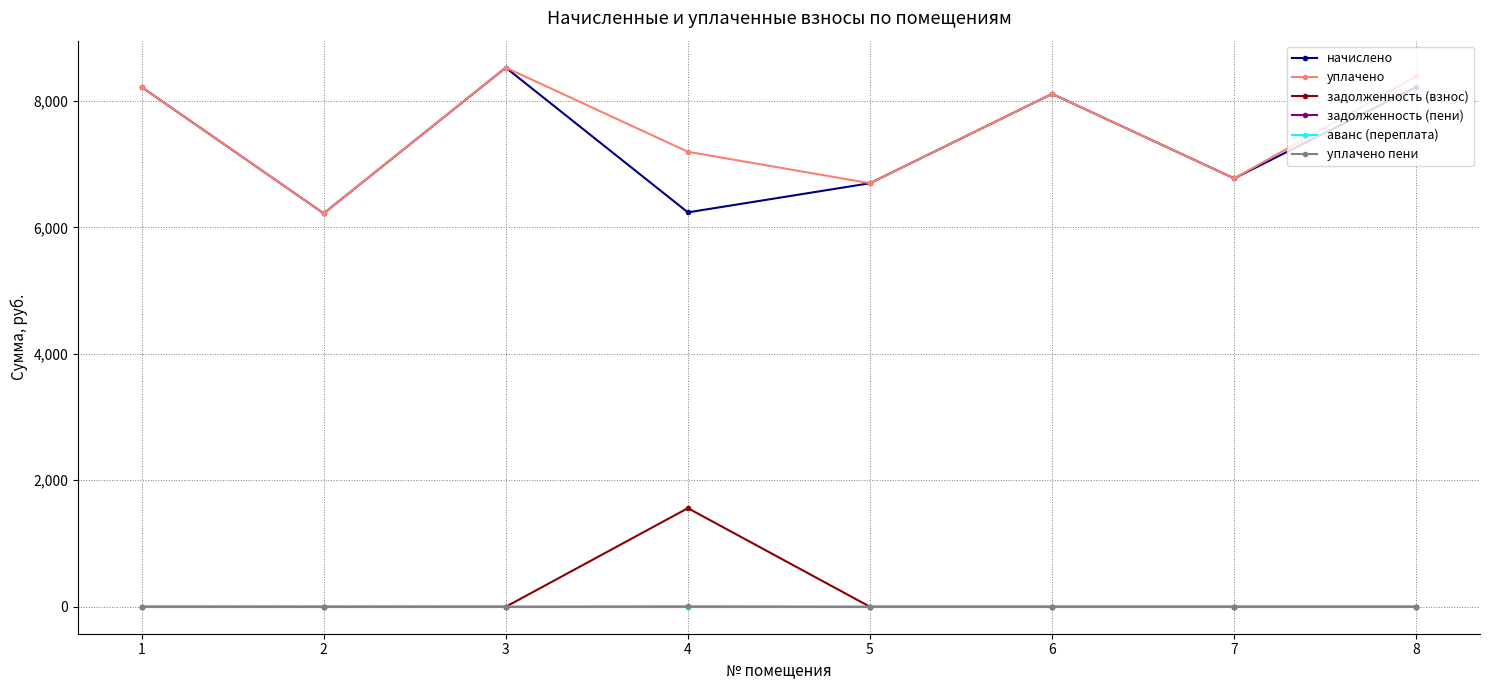

What are all the series names shown in the legend?

начислено, уплачено, задолженность (взнос), задолженность (пени), аванс (переплата), уплачено пени